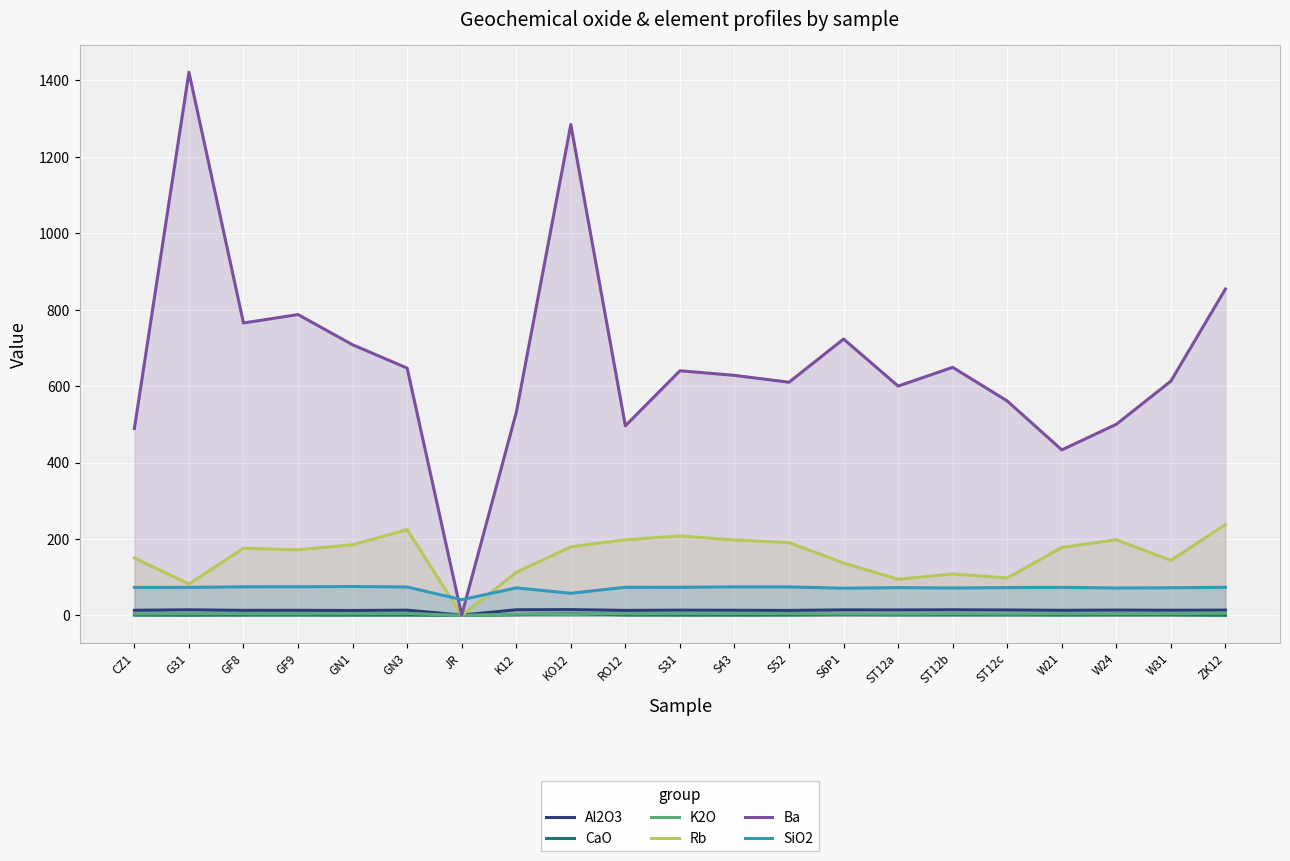

True or false: K2O has more than 1 interior local peaks.

True